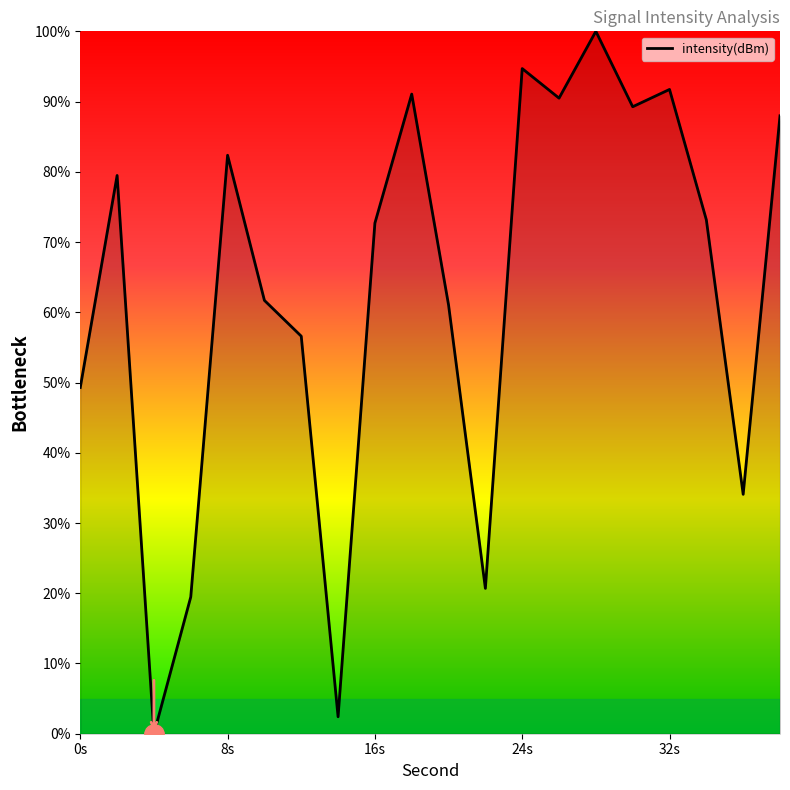

How many interior local peaks (higher than both neighbors) does the data have?

6